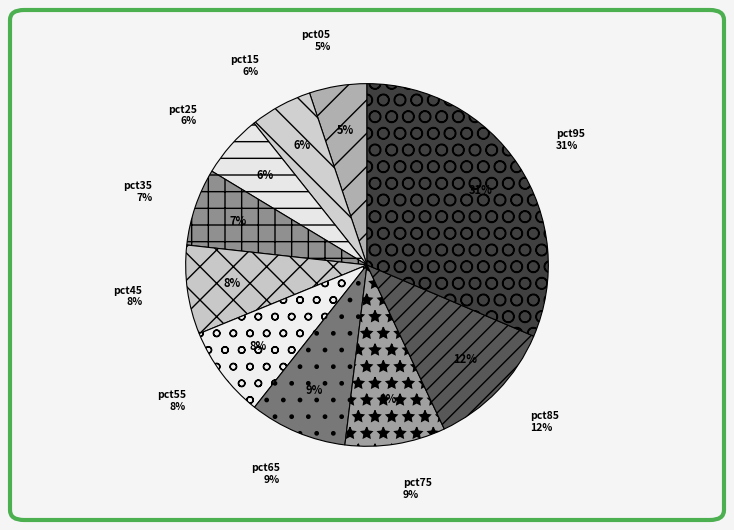

Which slice is the largest?

pct95